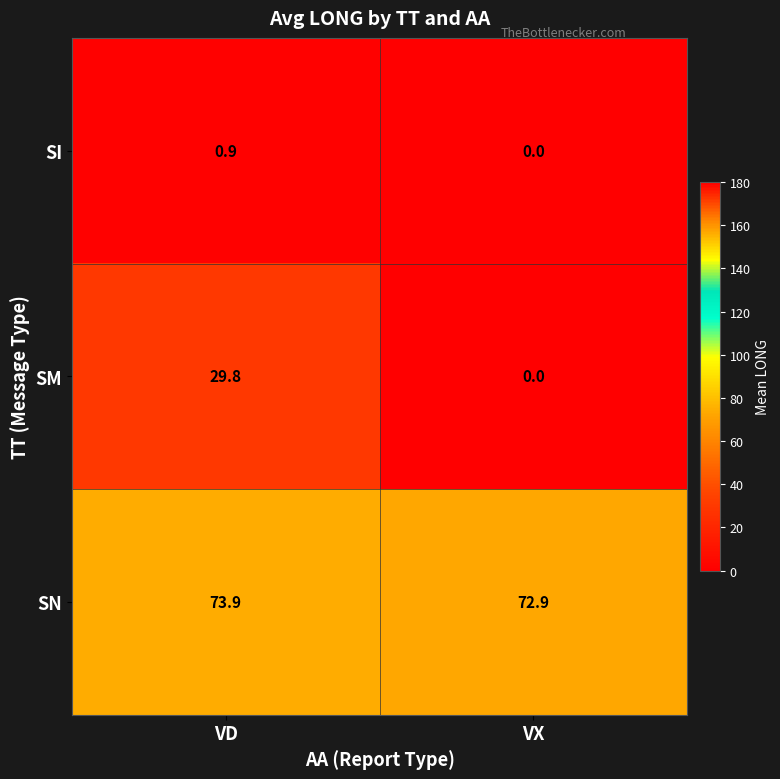

What is the difference between the highest and lowest values at VD?

73.0